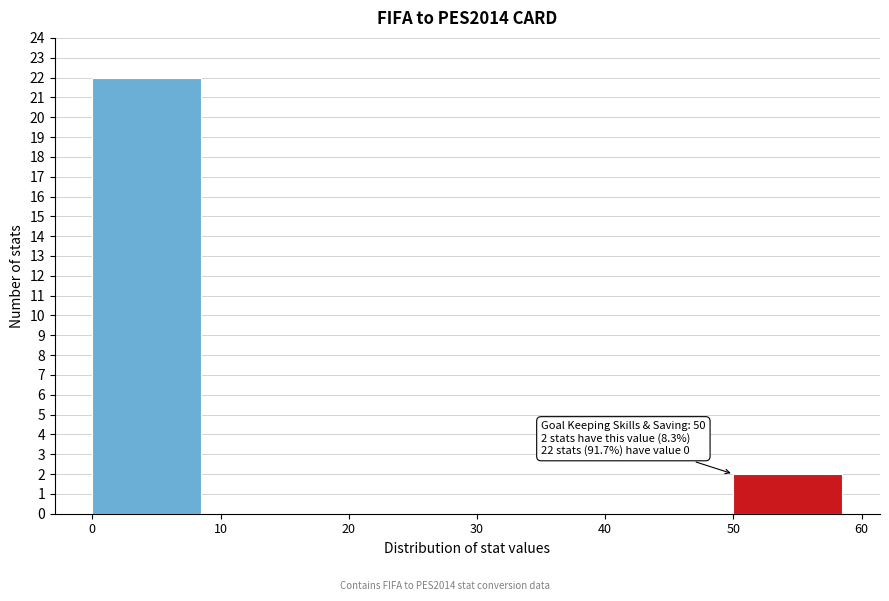

Which range on the x-axis has the tallest bar?

0 to 10